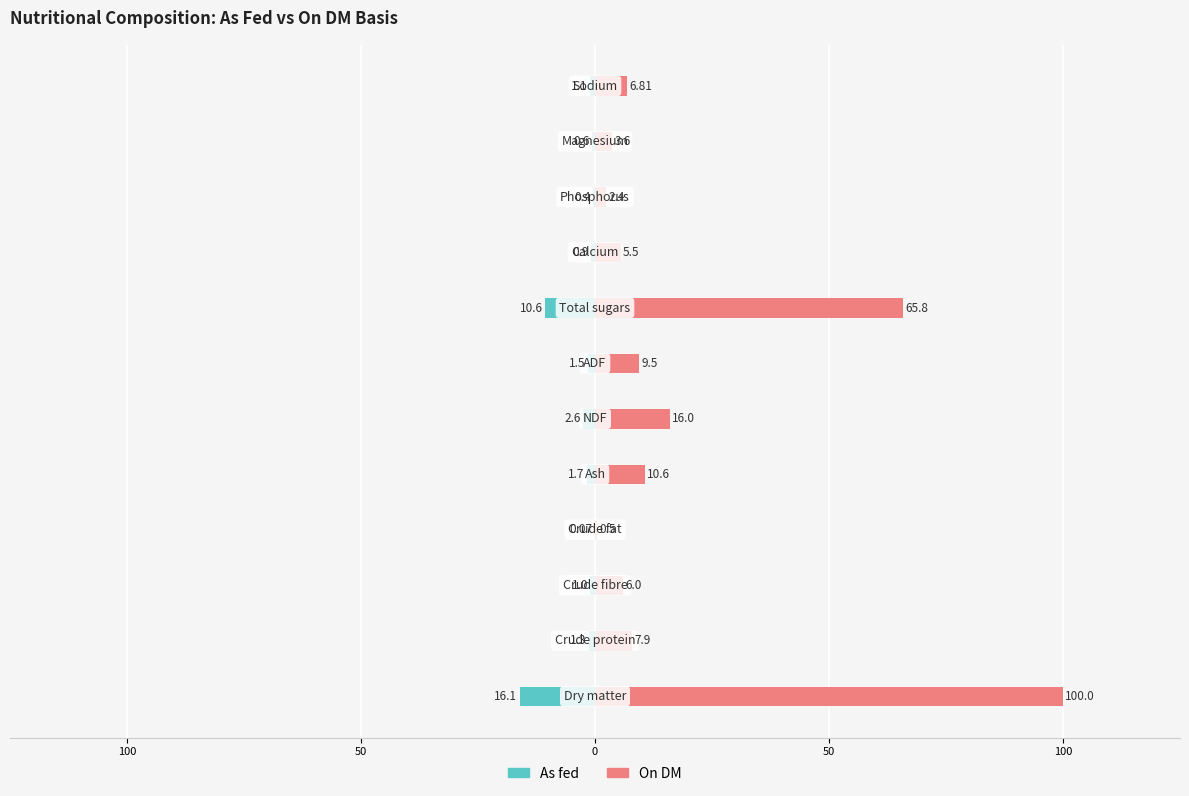

How many bars are there in each group?

2